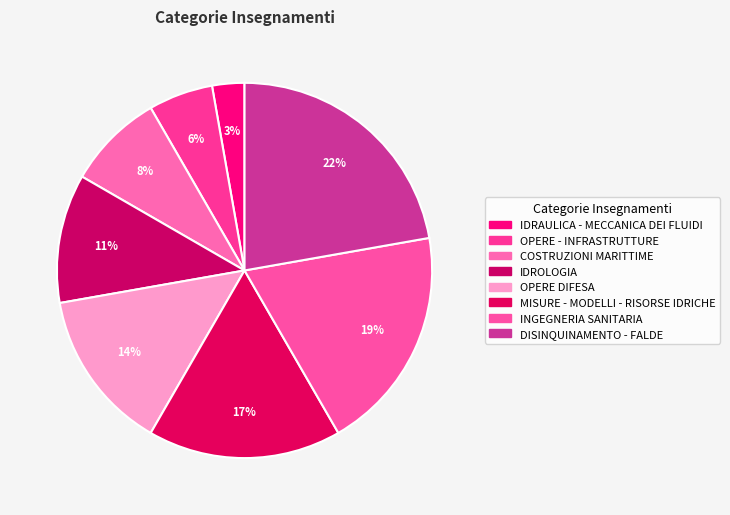

Does IDRAULICA - MECCANICA DEI FLUIDI represent more than half of the total?

No